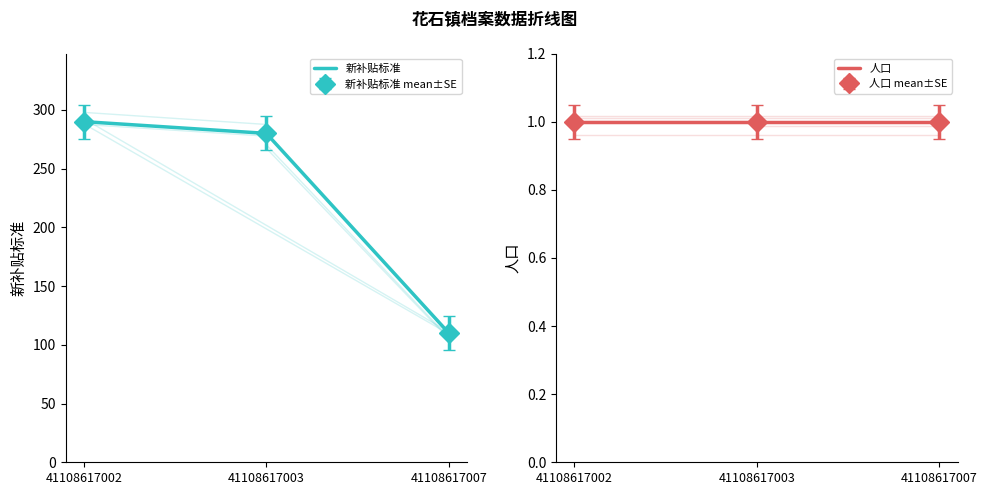

What value does the 人口 series have at 41108617007?

1